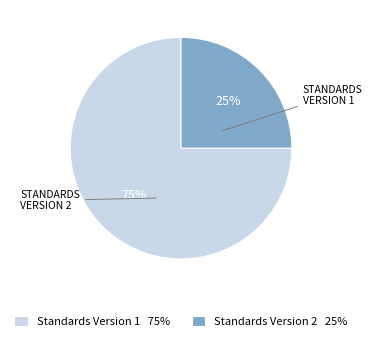

What is the smallest slice in the pie chart?

Standards Version 2 25%